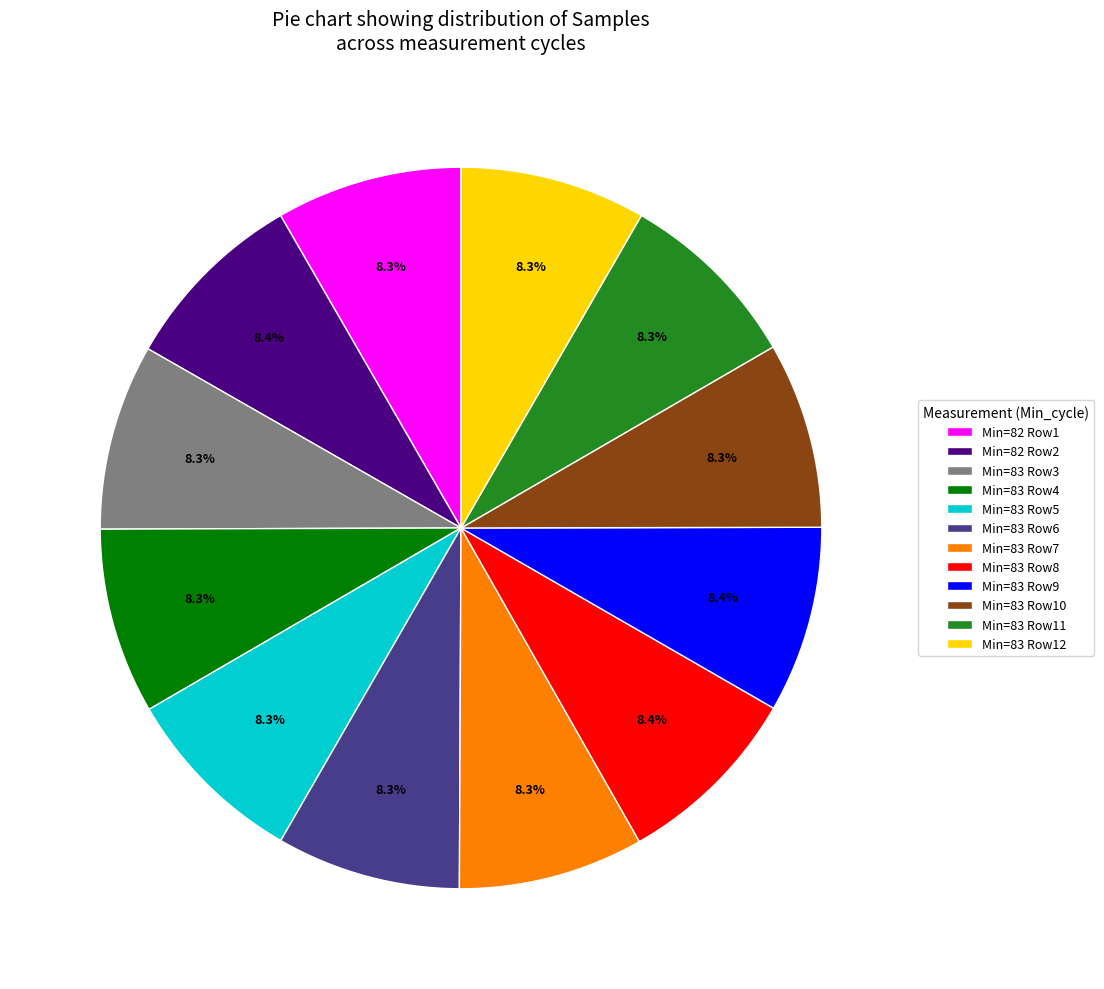

Combined, do Min=83 Row3 and Min=83 Row6 account for over 50%?

No